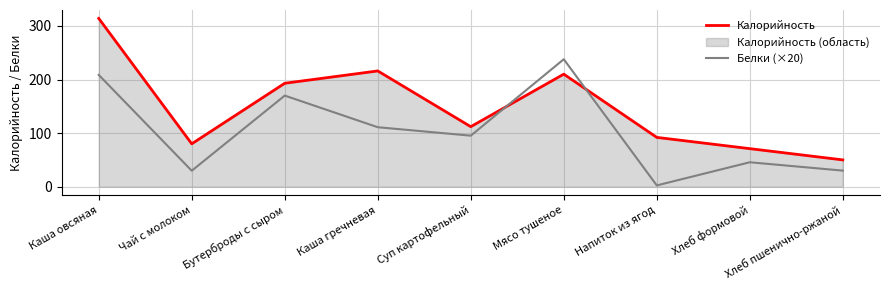

True or false: Калорийность has more than 0 points higher than both neighbors.

True